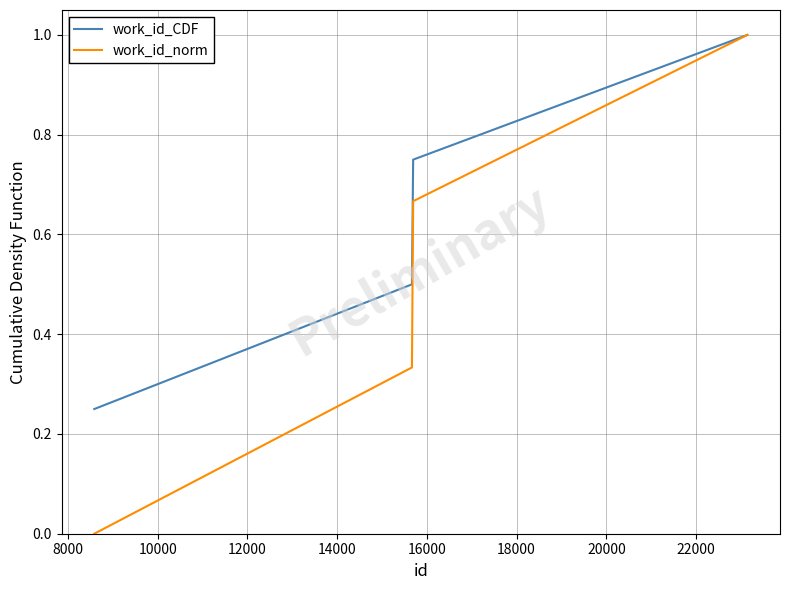

Rank the series by their average value, from highest to lowest.

work_id_CDF, work_id_norm